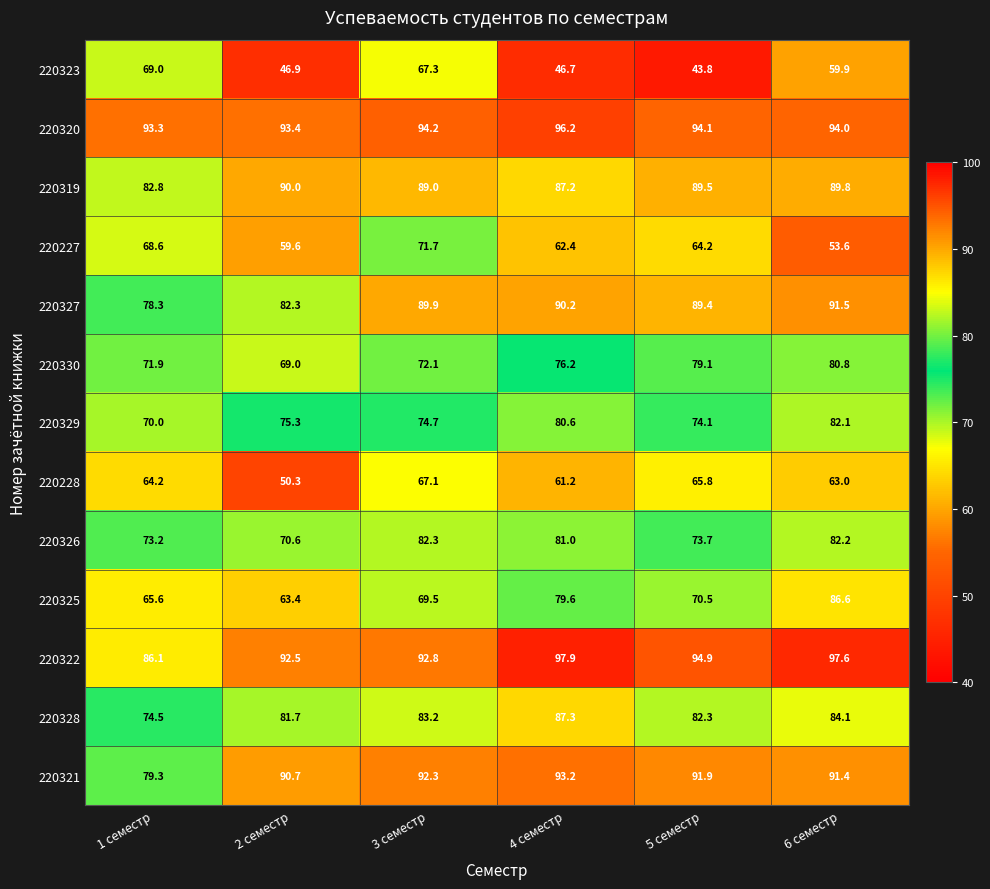

What is the total value across all series at 1 семестр?

976.8